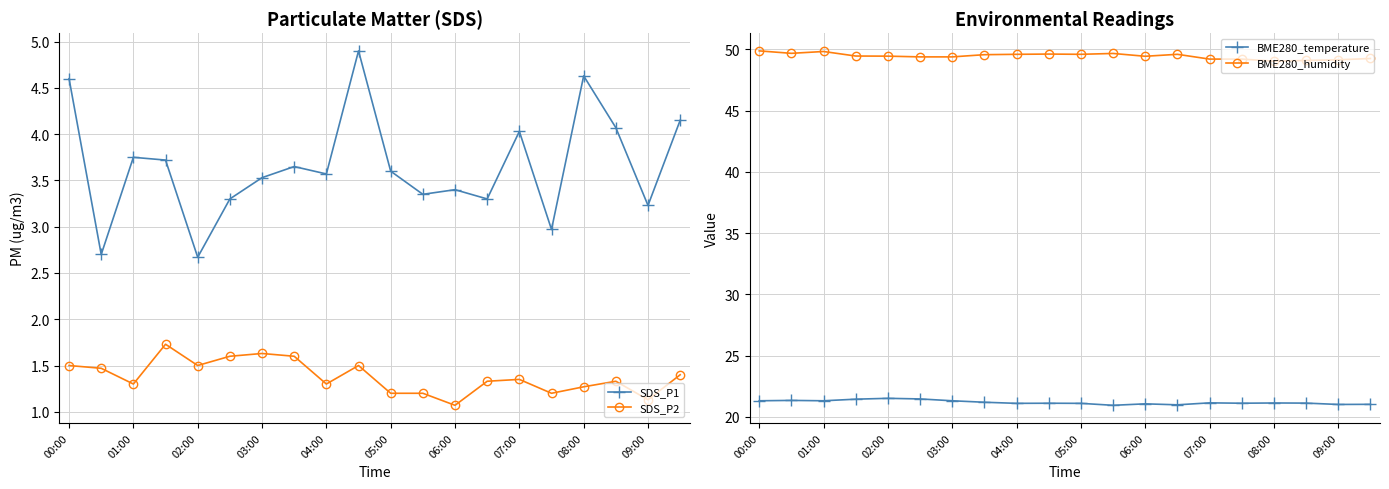

True or false: SDS_P2 and SDS_P1 intersect in this chart.

False